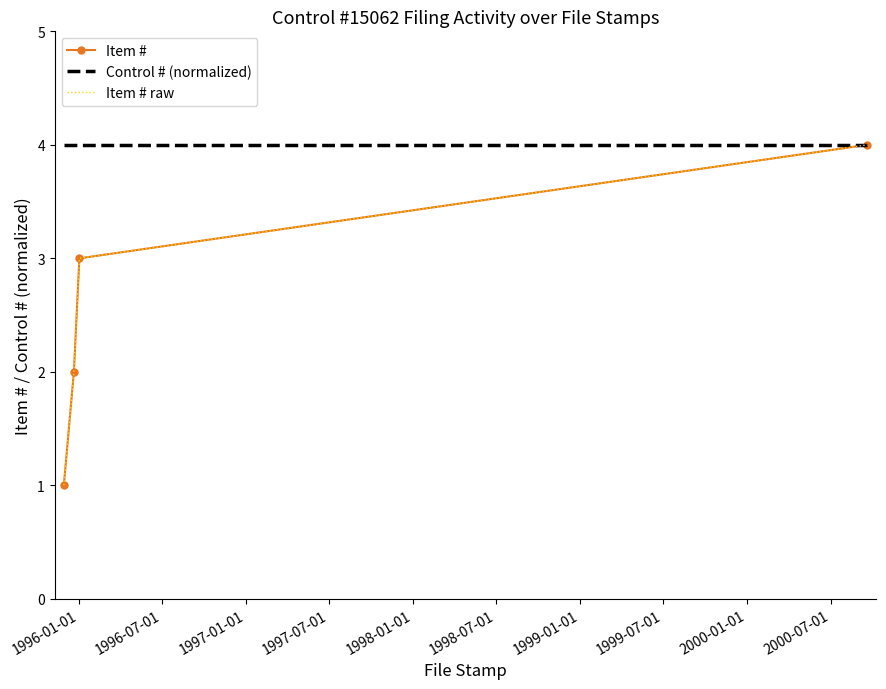

Reading right to left, list all the values displayed in this chart.

Item #: 4	3	2	1
Control # (normalized): 4	4	4	4
Item # raw: 4	3	2	1